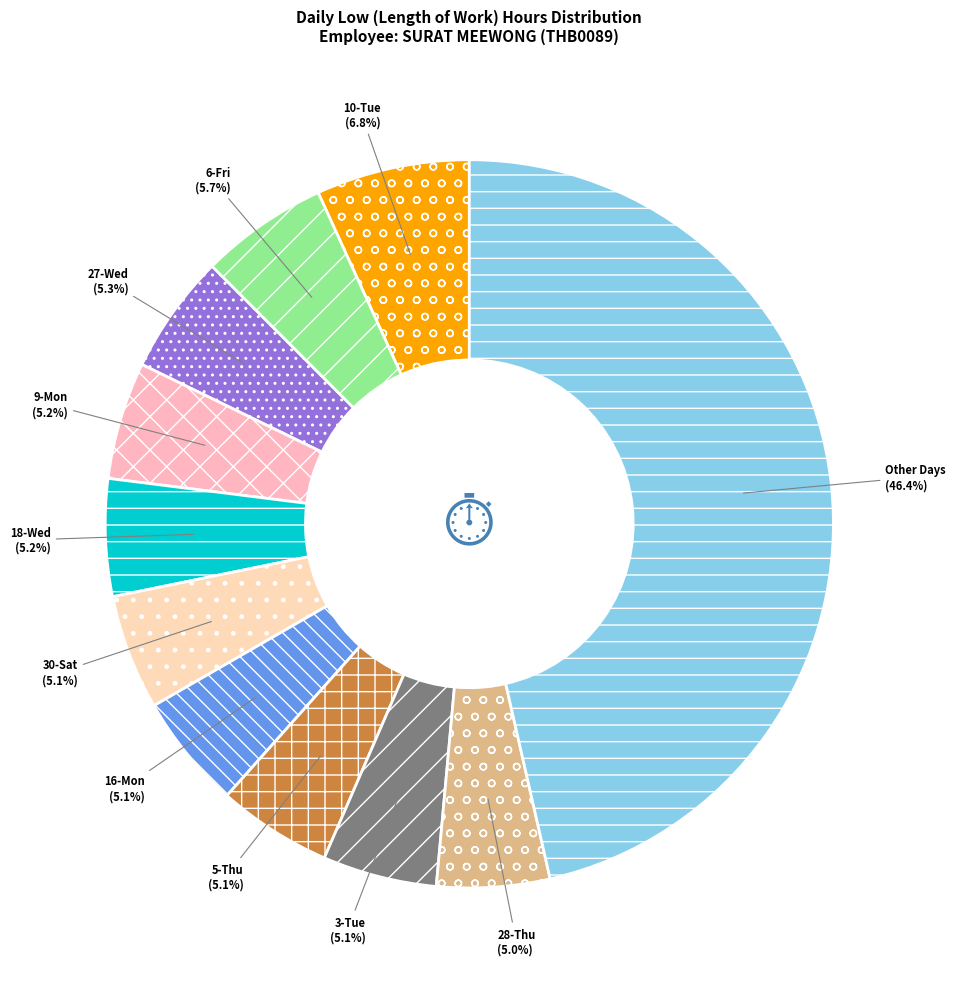

Is there a majority slice in this chart?

No